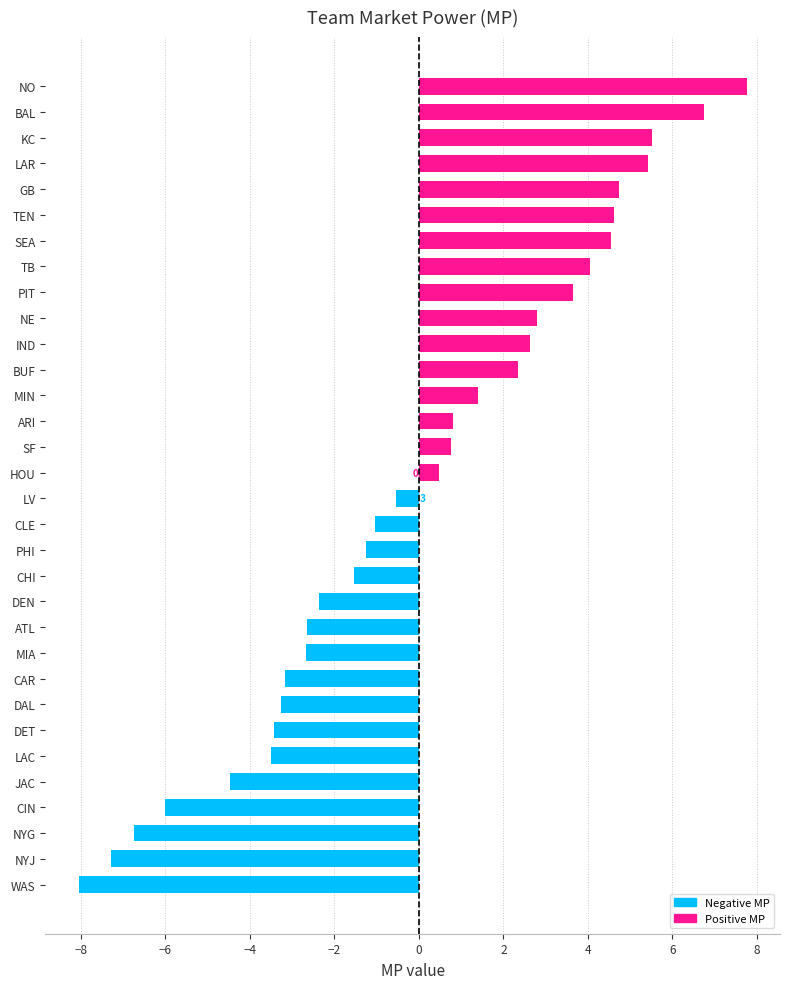

What is the label of the 27th bar from the bottom?

TEN